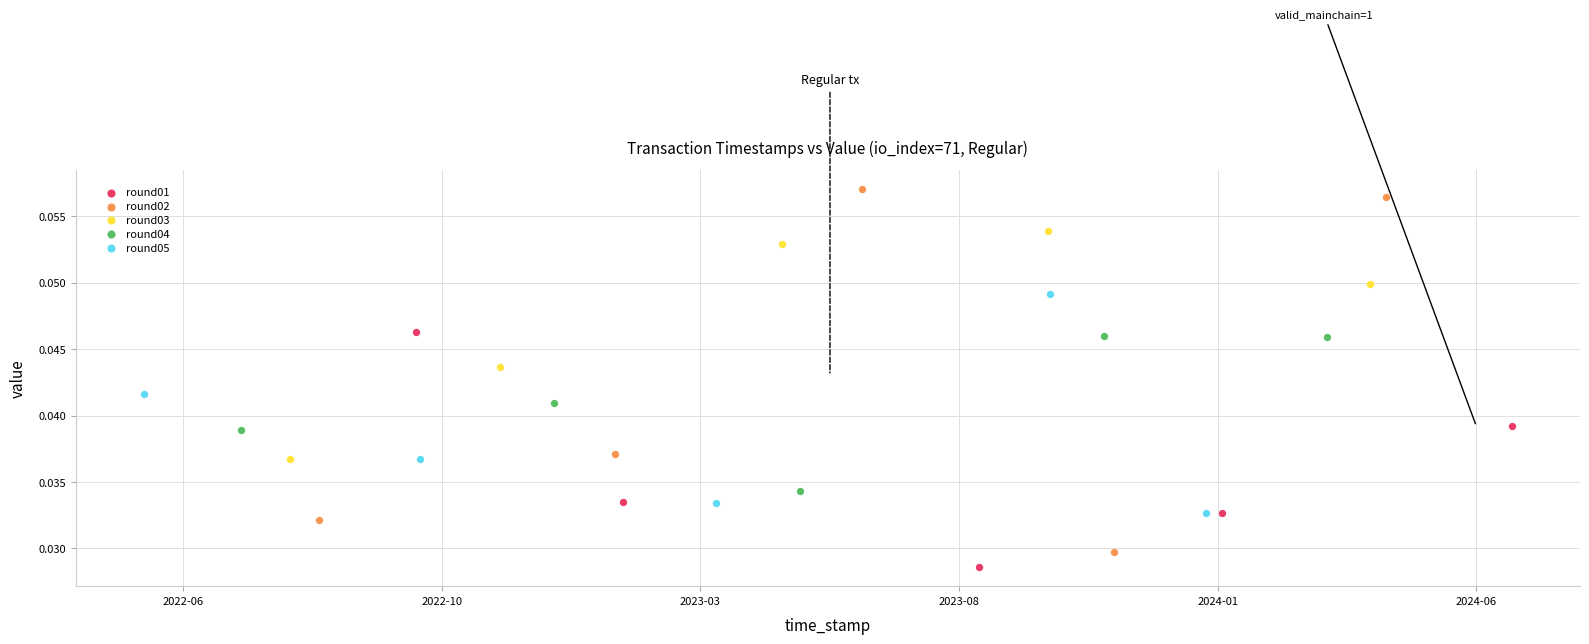

Which series has the widest spread of Y values?

round02